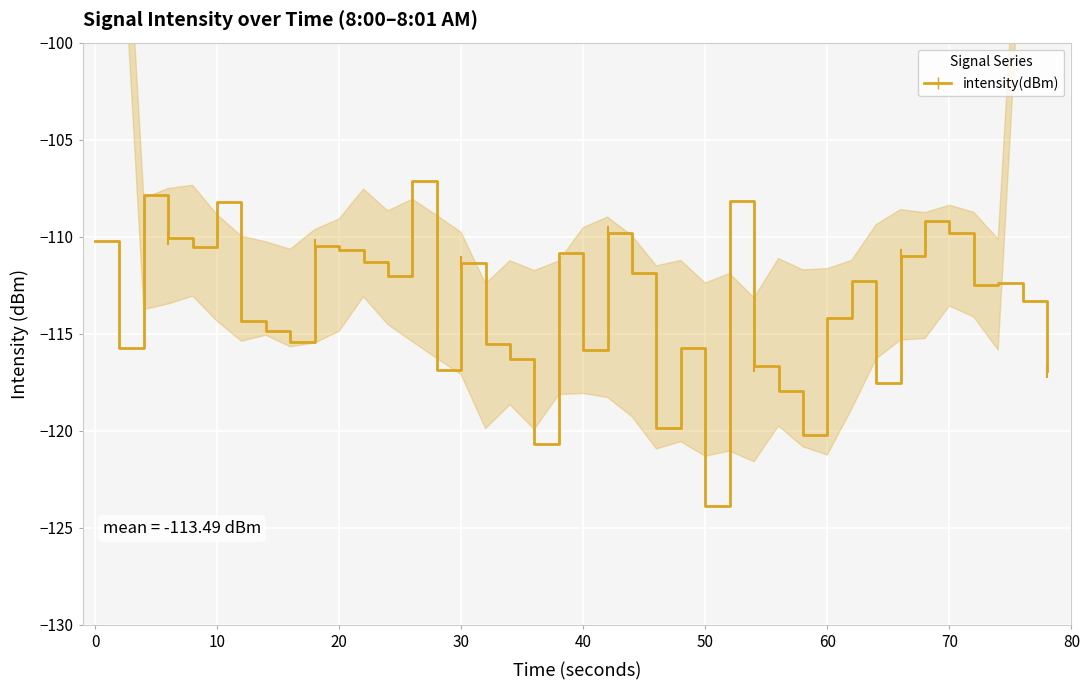

What is the maximum value shown in the chart?

-107.1